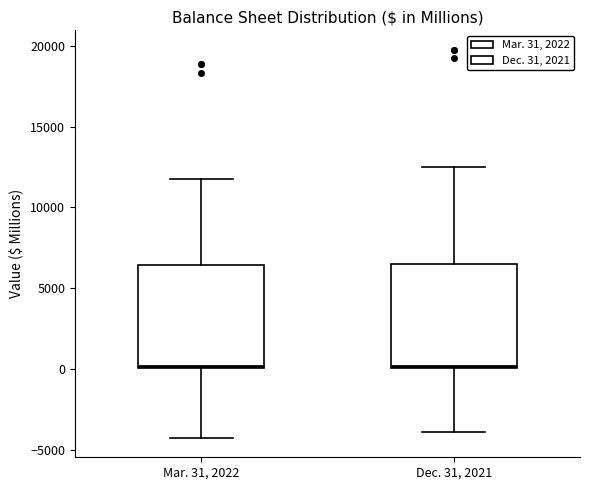

Where is the lower edge of the box for Mar. 31, 2022 on the y-axis? The values are not printed on the chart, so give them approximately, as read against the axis.

0